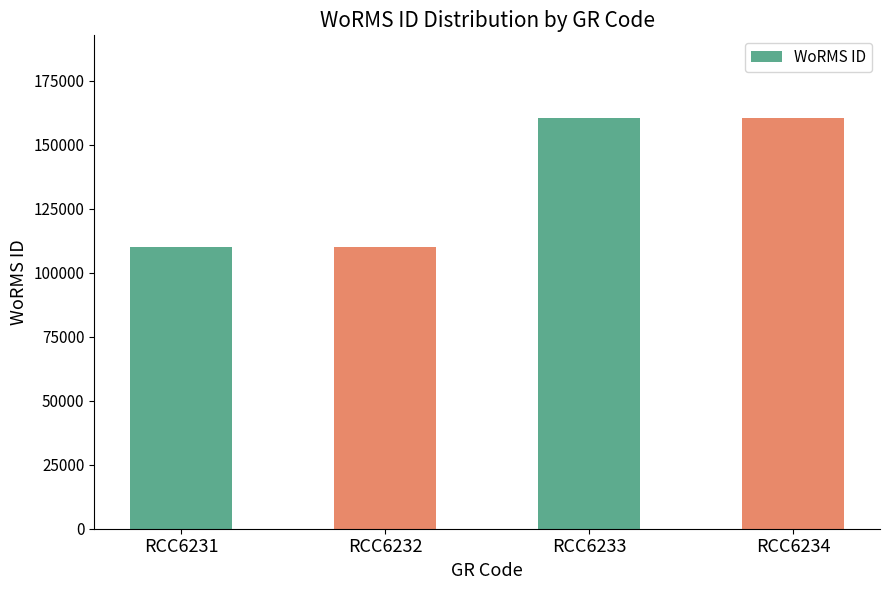

What is the value of the 1st bar from the left?

110172